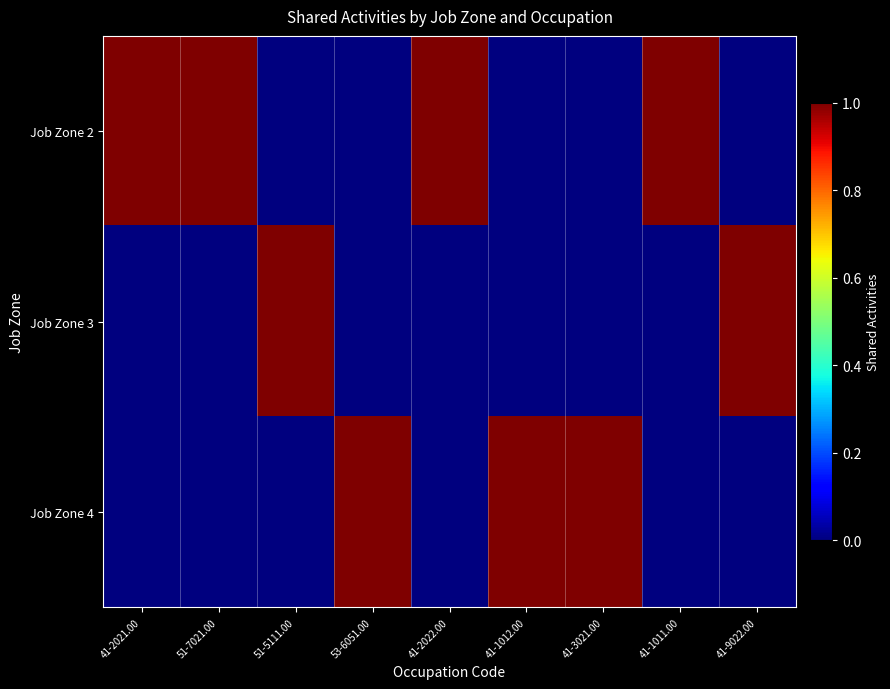

How many distinct data groups are displayed?

3